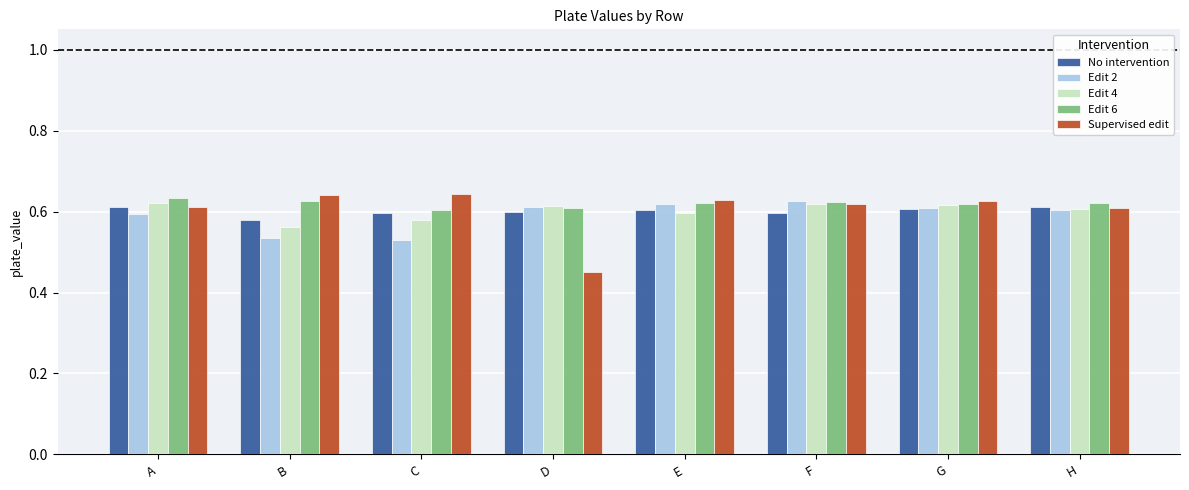

How many groups of bars are there?

8